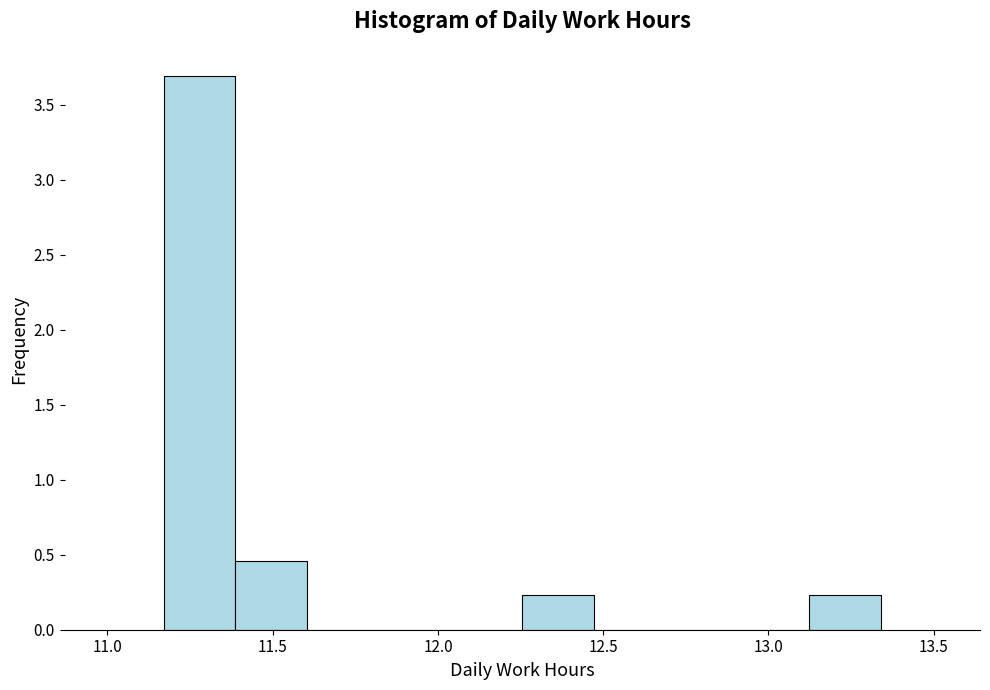

Reading left to right, transcribe this chart: for each bar, give the range it covers on the x-axis and its height. Neither the bar edges nor the heights are printed on the chart, so give them approximately, as read against the axes.

11.15 to 11.40: 3.70
11.40 to 11.60: 0.45
11.60 to 11.80: 0
11.80 to 12.05: 0
12.05 to 12.25: 0
12.25 to 12.45: 0.25
12.45 to 12.70: 0
12.70 to 12.90: 0
12.90 to 13.10: 0
13.10 to 13.35: 0.25